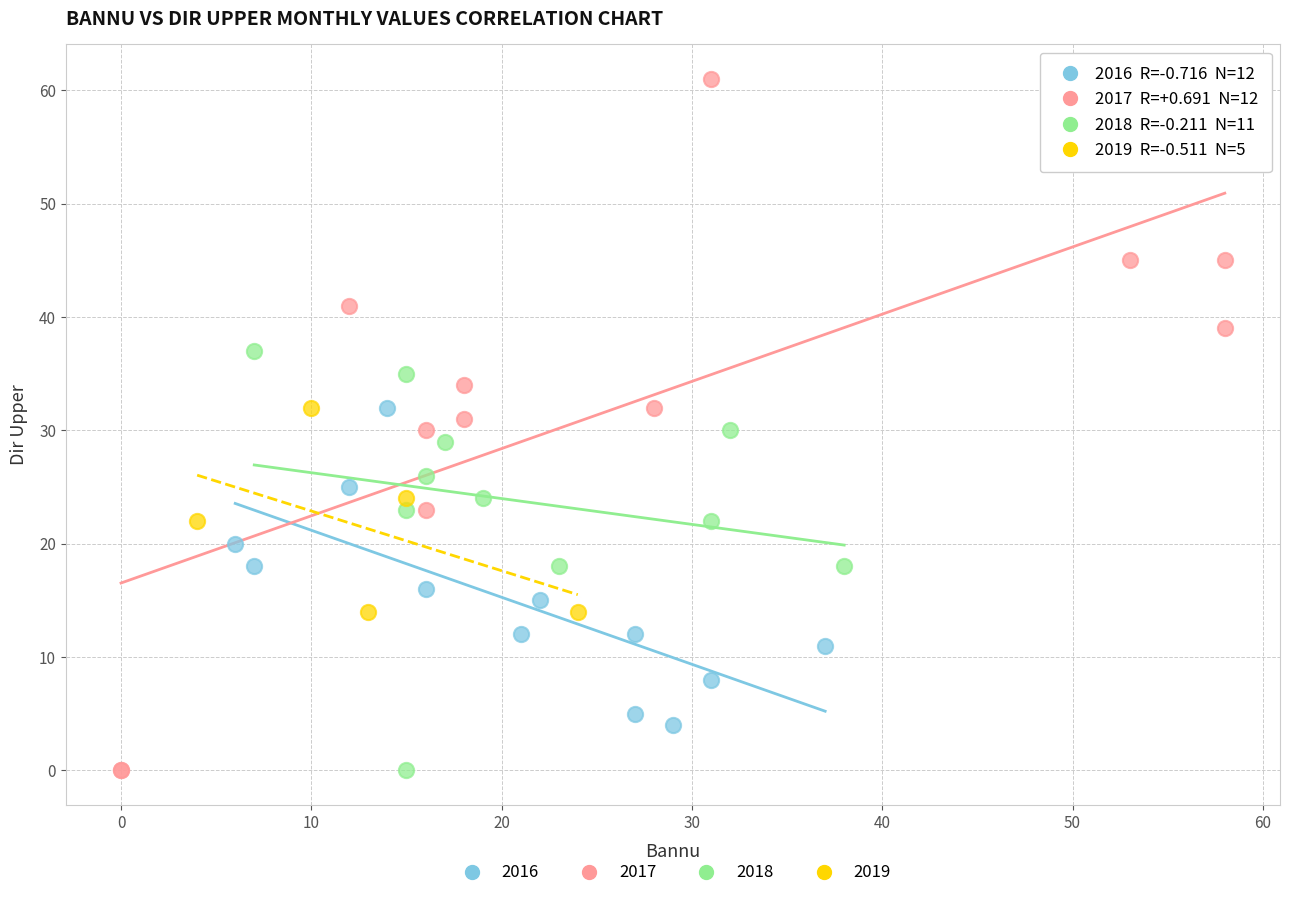

Which series reaches the maximum Y coordinate?

2017